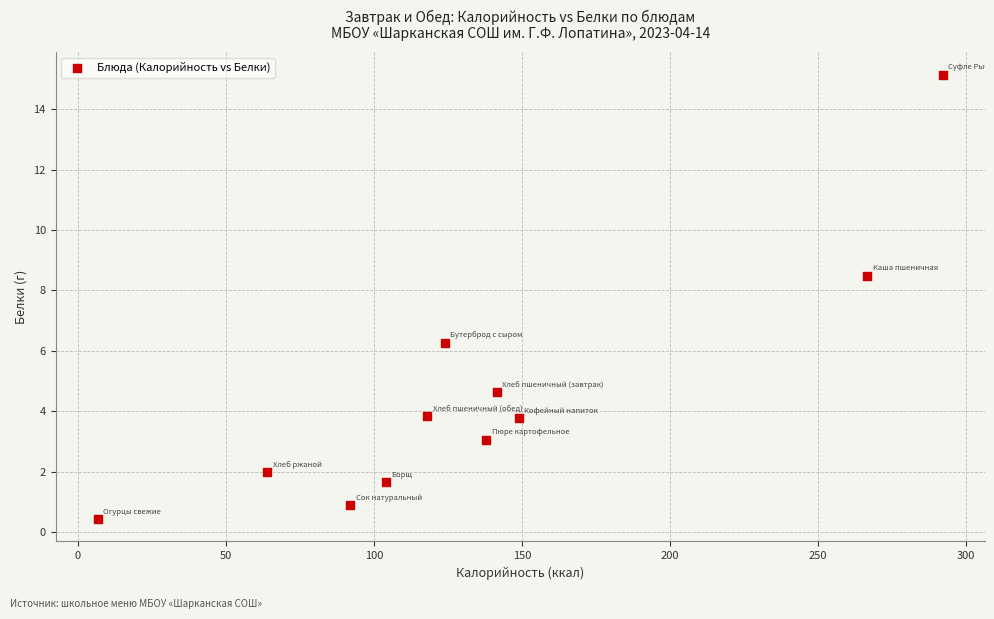

What Y value in the scatter plot is closest to 7?

6.3